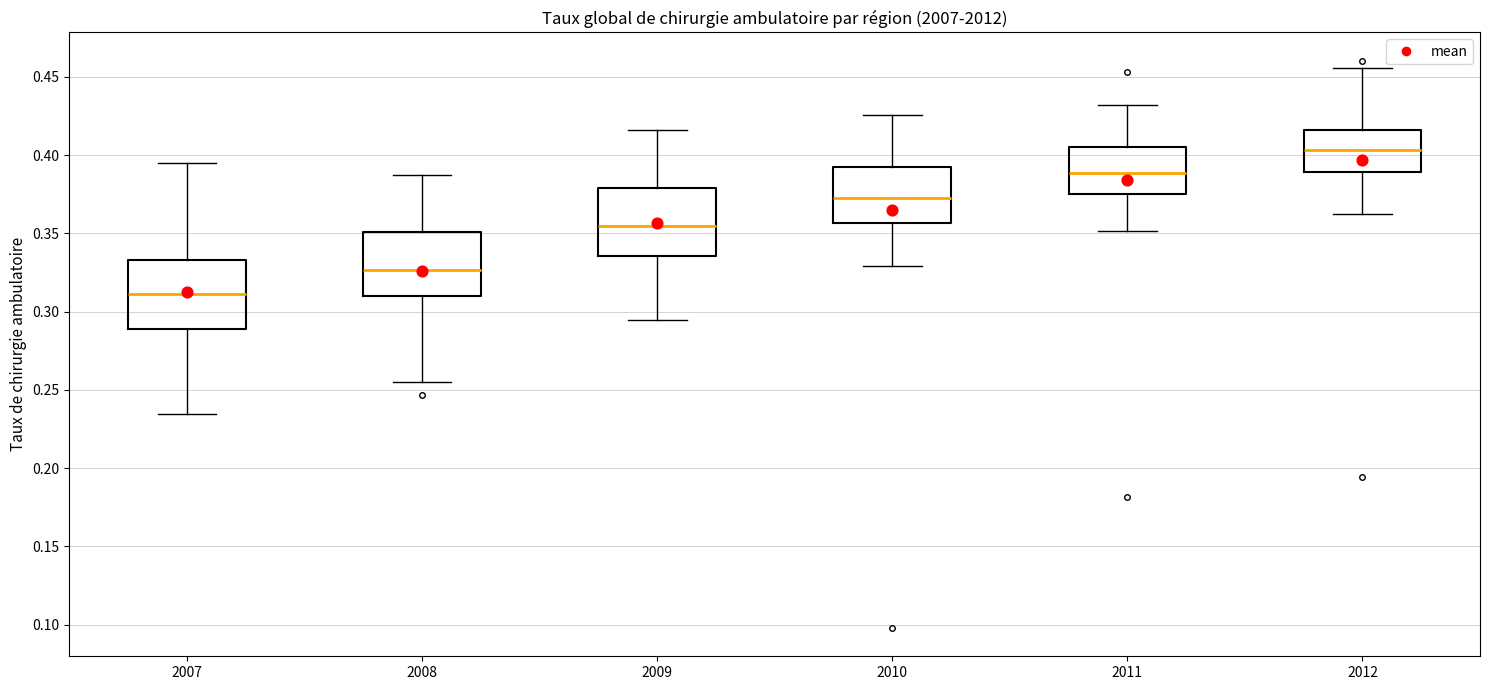

Which box has the highest median line?

2012